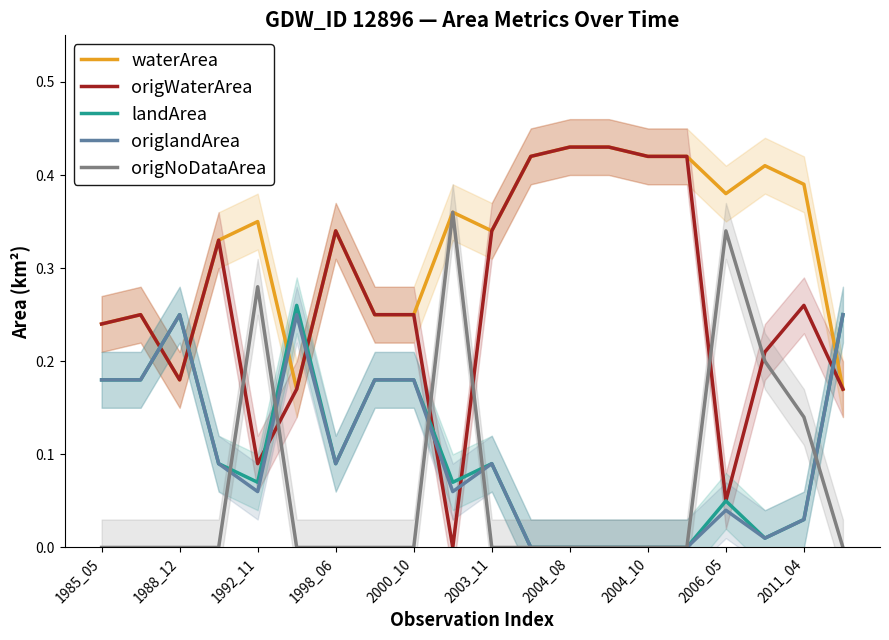

The waterArea series shows 0.6 at 2004_10. True or false?

False